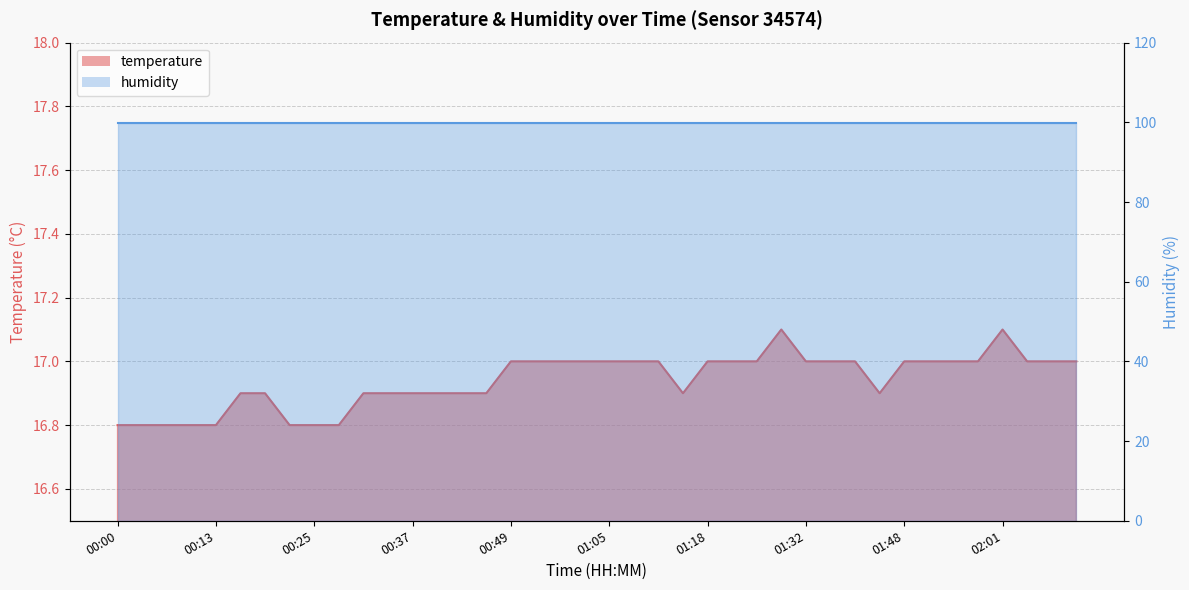

Where is the first local minimum?

01:14